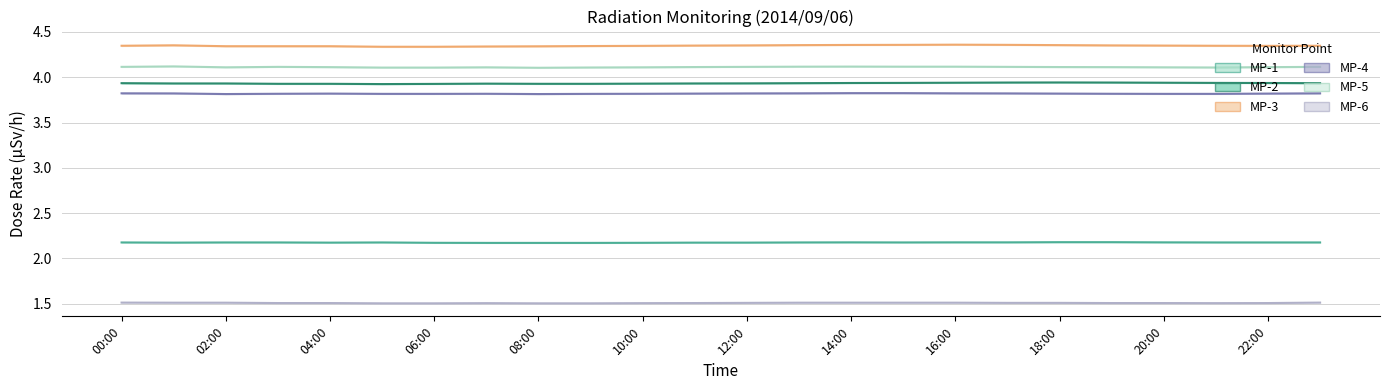

True or false: MP-3 has more than 2 points higher than both neighbors.

False